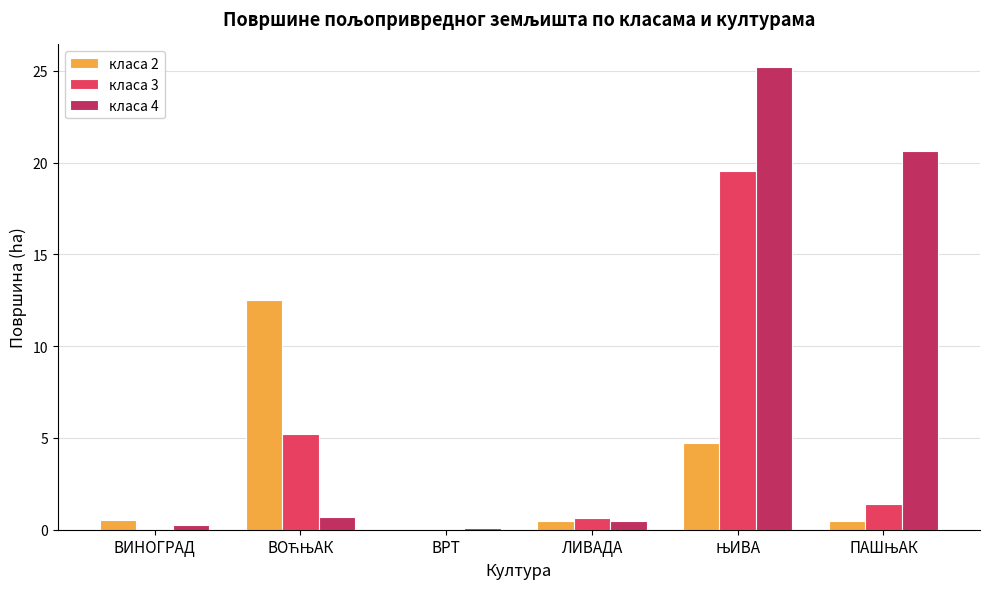

Which series has the largest total across all categories?

класа 4